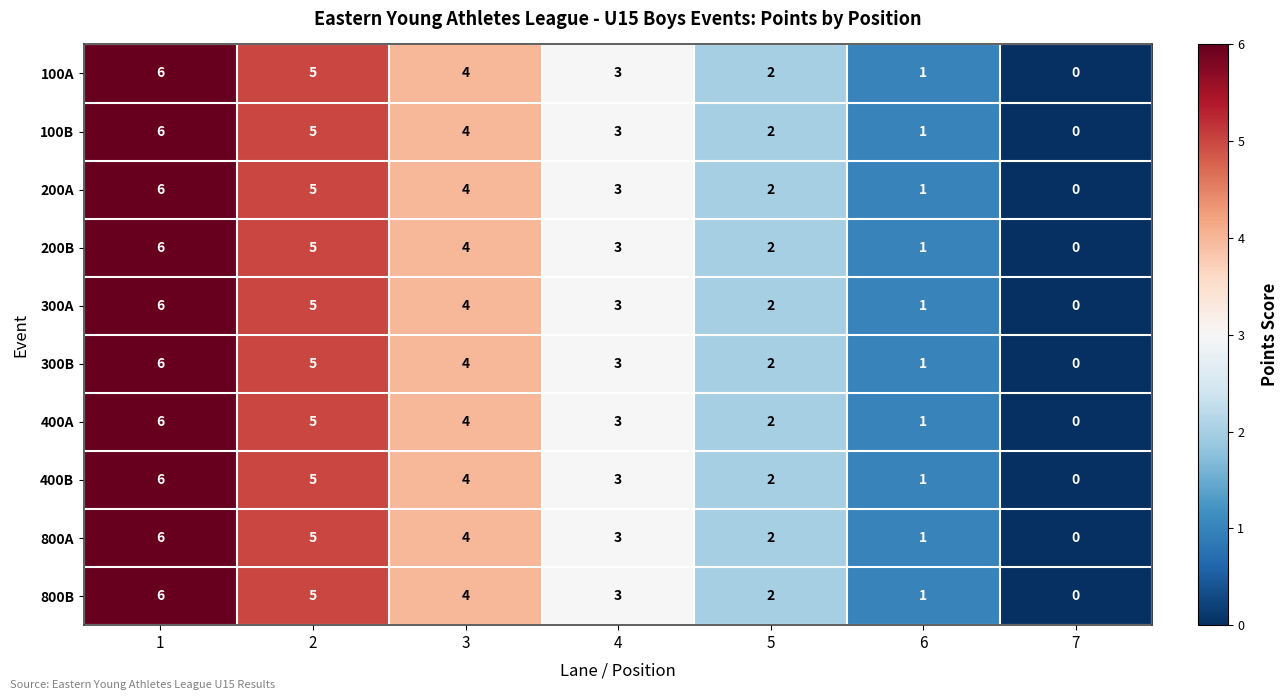

Which category has the lowest value across all series?

7